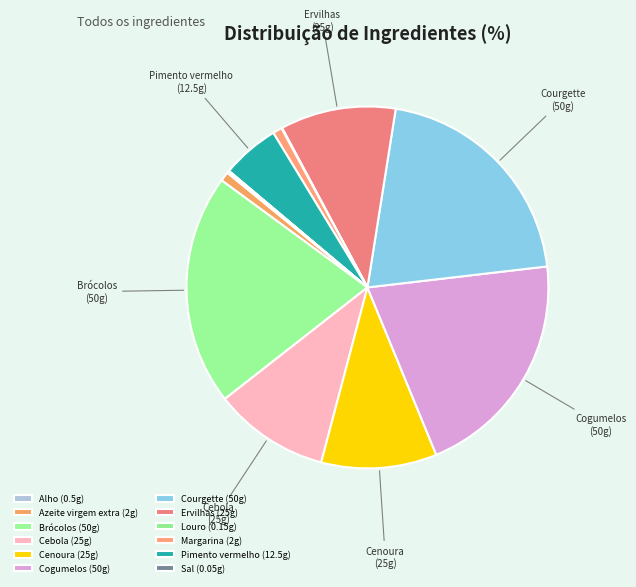

Which category has the smallest portion of the pie?

Sal